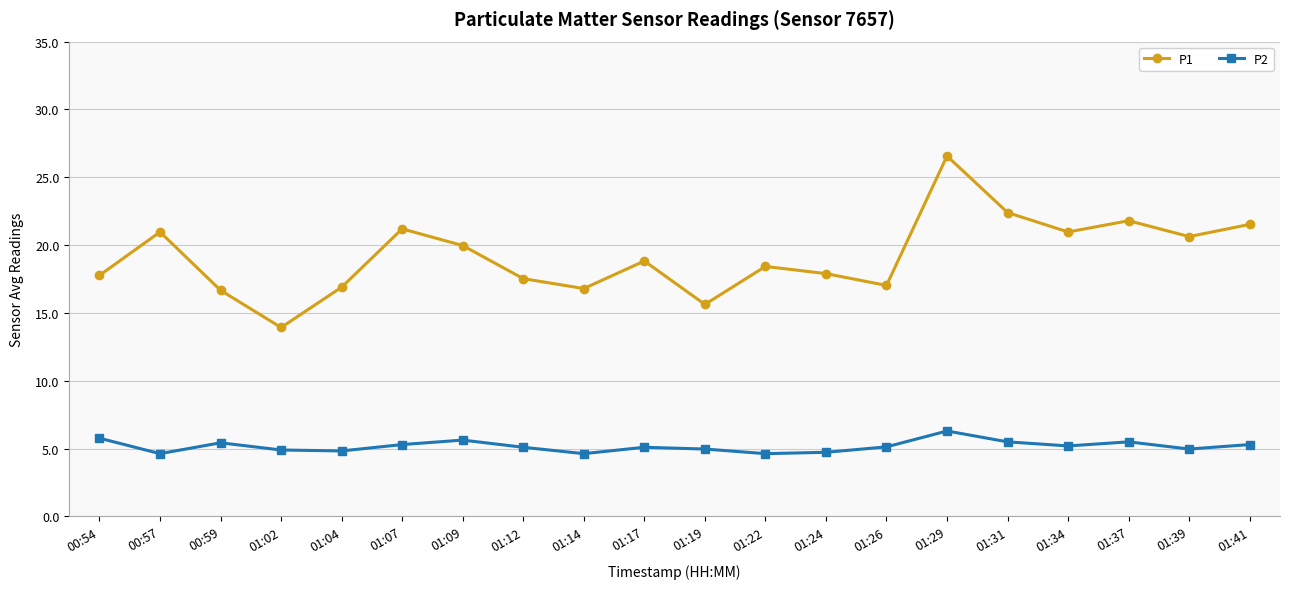

What is the difference between the second highest and second lowest values in the P1 series?

6.8